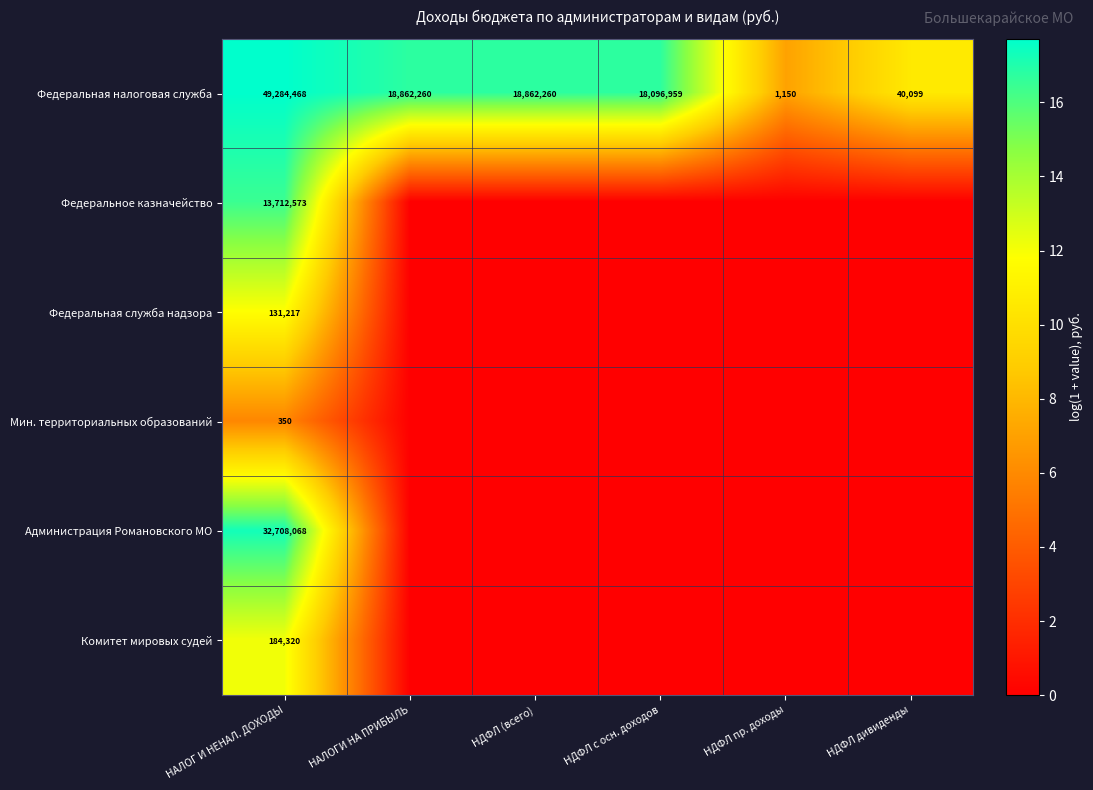

What is the spread (max minus min) of values at НАЛОГ И НЕНАЛ. ДОХОДЫ?

49284118